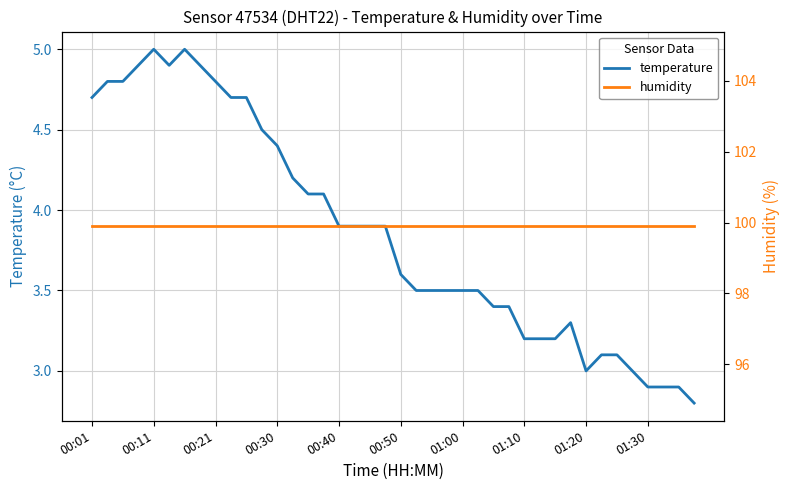

True or false: humidity and temperature cross at least once.

False